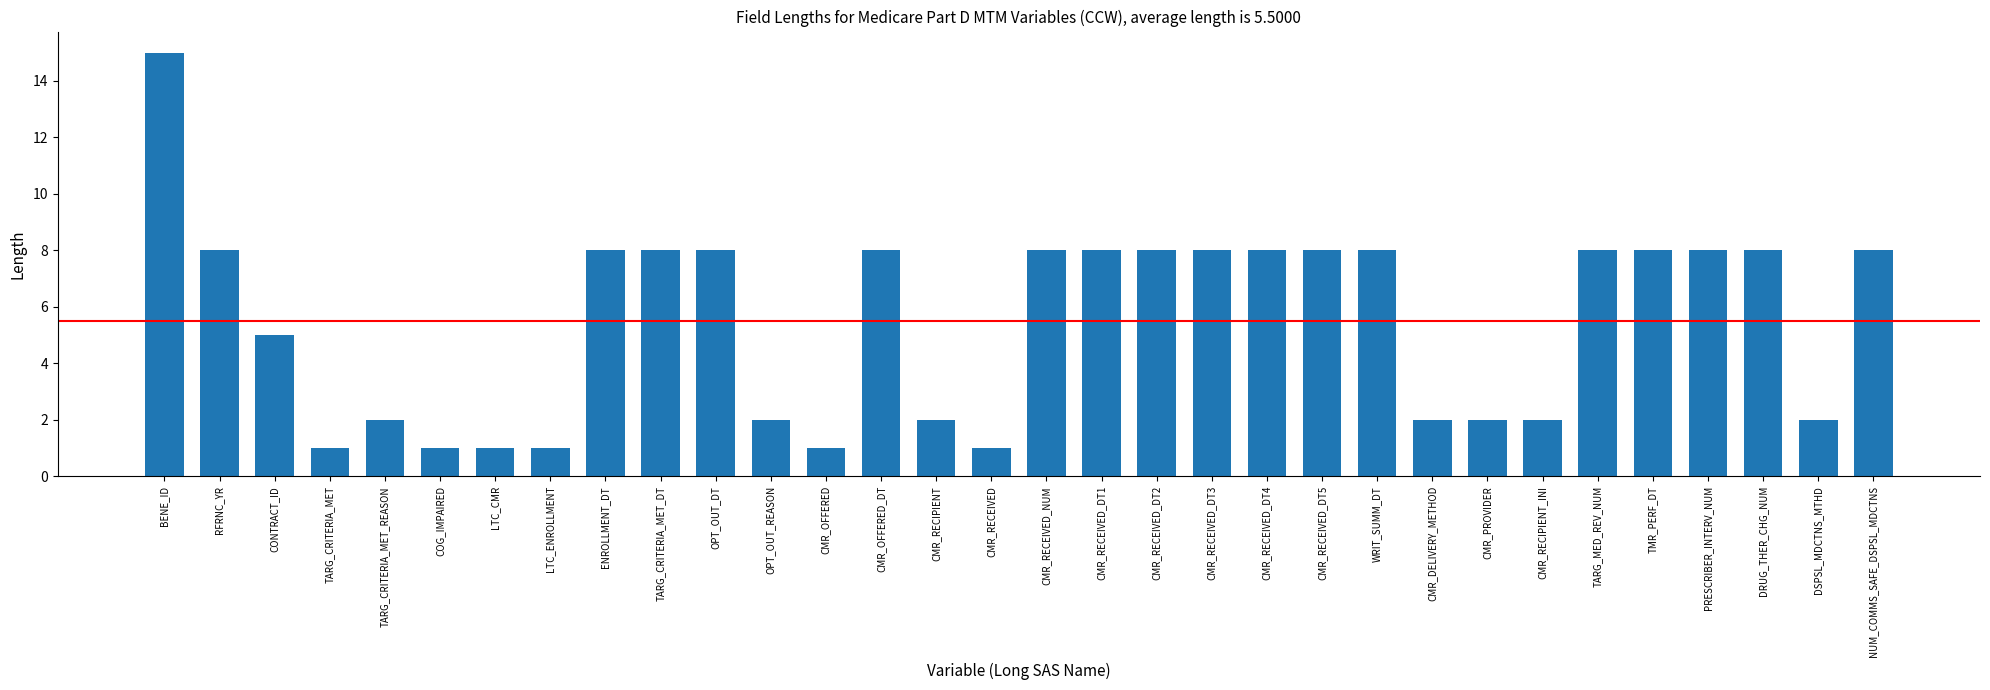

Reading left to right, list all the values displayed in this chart.

BENE_ID=15	RFRNC_YR=8	CONTRACT_ID=5	TARG_CRITERIA_MET=1	TARG_CRITERIA_MET_REASON=2	COG_IMPAIRED=1	LTC_CMR=1	LTC_ENROLLMENT=1	ENROLLMENT_DT=8	TARG_CRITERIA_MET_DT=8	OPT_OUT_DT=8	OPT_OUT_REASON=2	CMR_OFFERED=1	CMR_OFFERED_DT=8	CMR_RECIPIENT=2	CMR_RECEIVED=1	CMR_RECEIVED_NUM=8	CMR_RECEIVED_DT1=8	CMR_RECEIVED_DT2=8	CMR_RECEIVED_DT3=8	CMR_RECEIVED_DT4=8	CMR_RECEIVED_DT5=8	WRIT_SUMM_DT=8	CMR_DELIVERY_METHOD=2	CMR_PROVIDER=2	CMR_RECIPIENT_INI=2	TARG_MED_REV_NUM=8	TMR_PERF_DT=8	PRESCRIBER_INTERV_NUM=8	DRUG_THER_CHG_NUM=8	DSPSL_MDCTNS_MTHD=2	NUM_COMMS_SAFE_DSPSL_MDCTNS=8